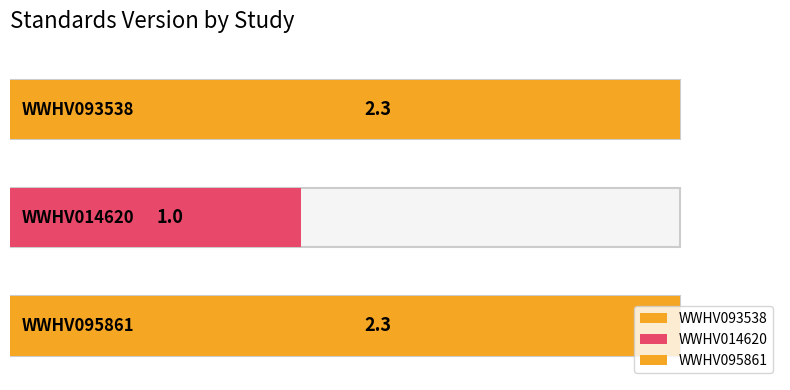

Which category has the lowest value across all series?

WWHV014620